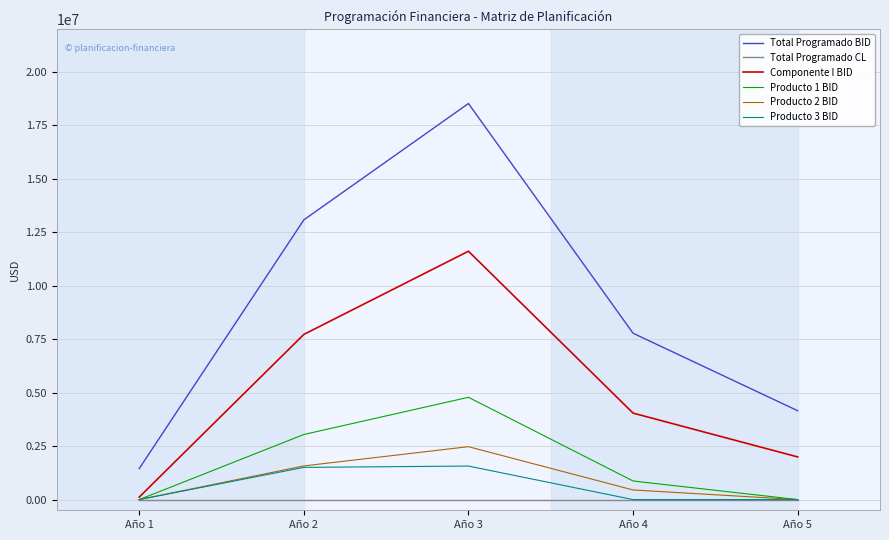

Rank the categories by Componente I BID value from lowest to highest.

Año 1, Año 5, Año 4, Año 2, Año 3